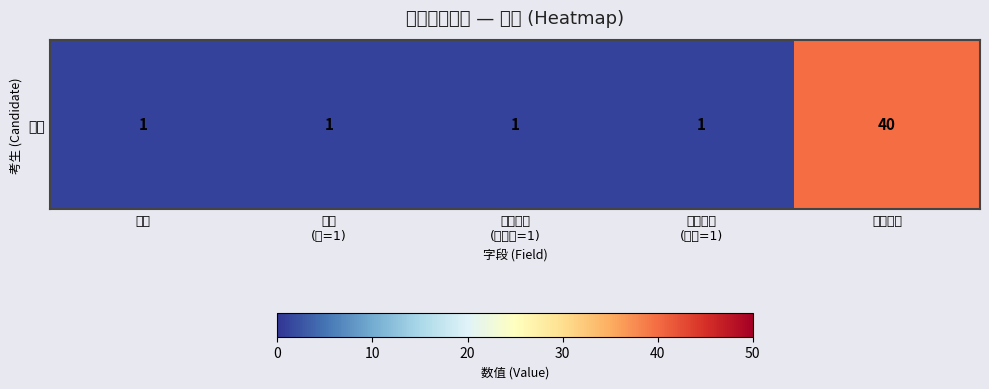

What value does the data have at 序号?

1